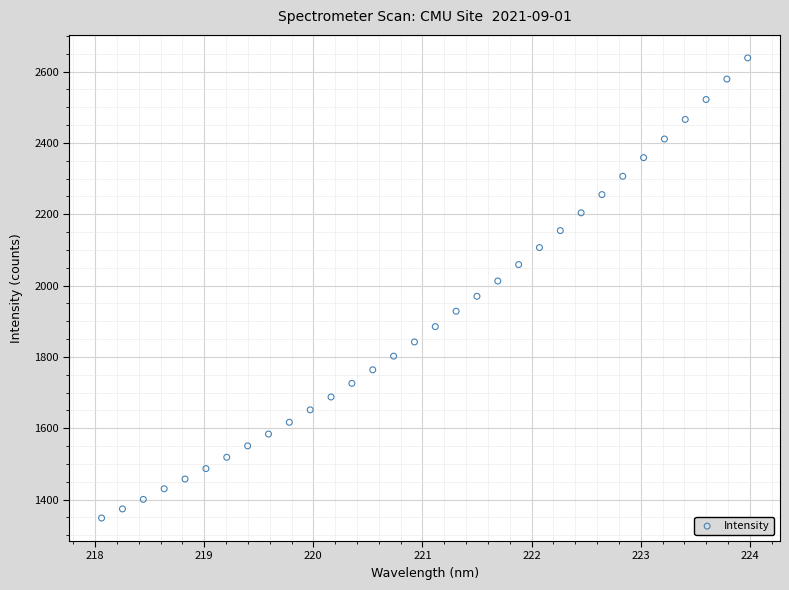

What is the range of X values (max minus min)?

5.9